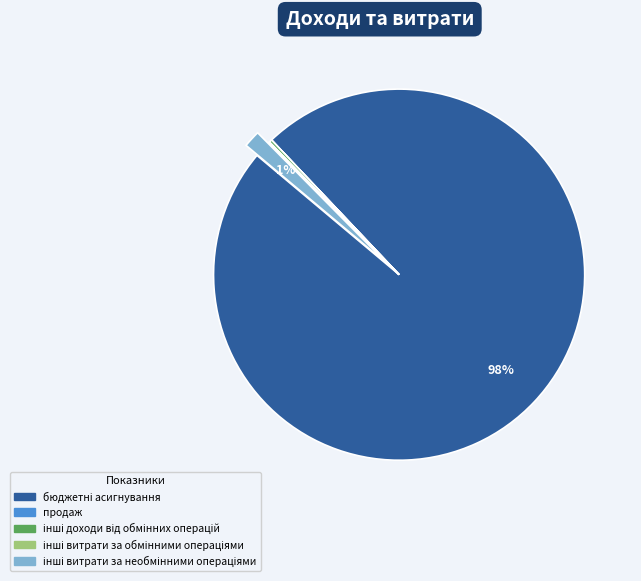

Is there a majority slice in this chart?

Yes